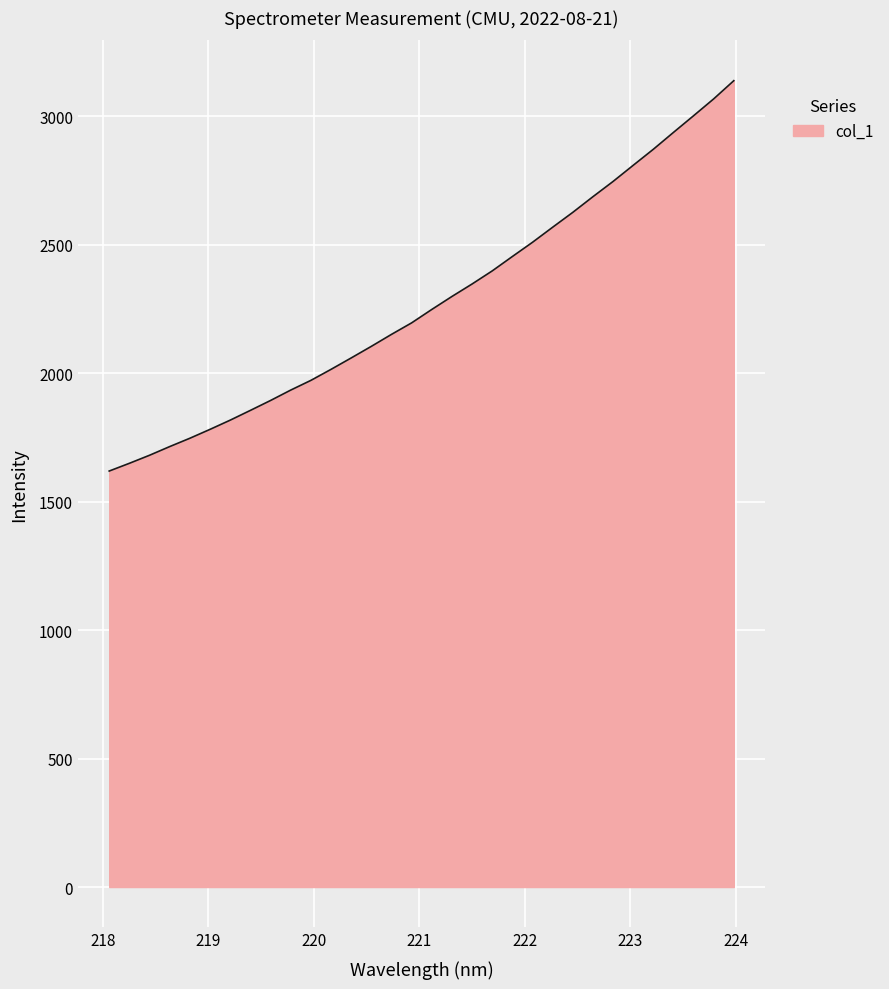

How many categories are shown in the chart?

32